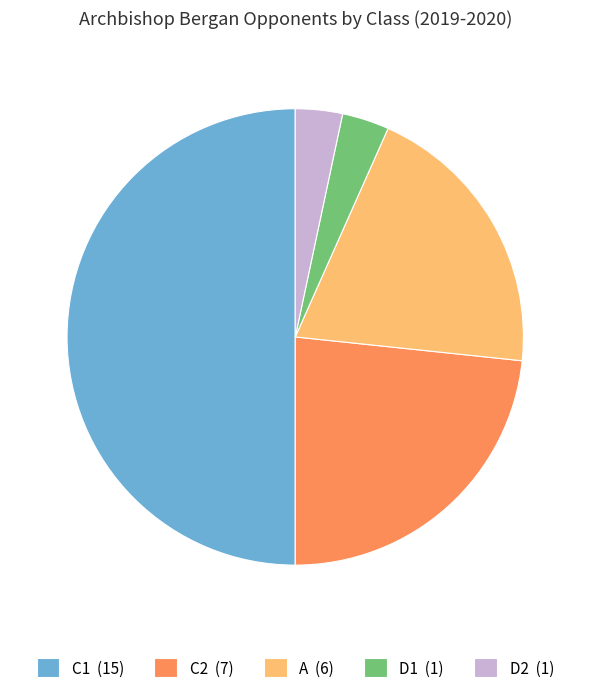

How many slices are in this pie chart?

5